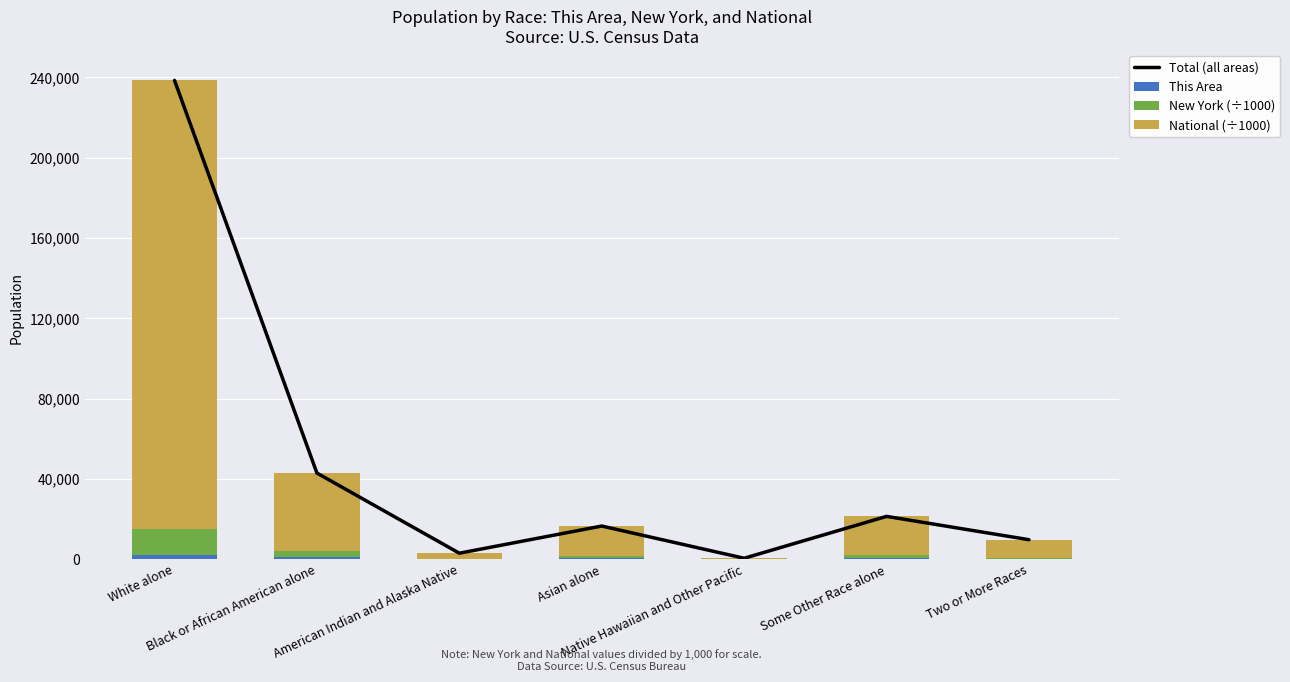

Rank the series at White alone from lowest to highest value.

This Area, New York (÷1000), National (÷1000), Total (all areas)